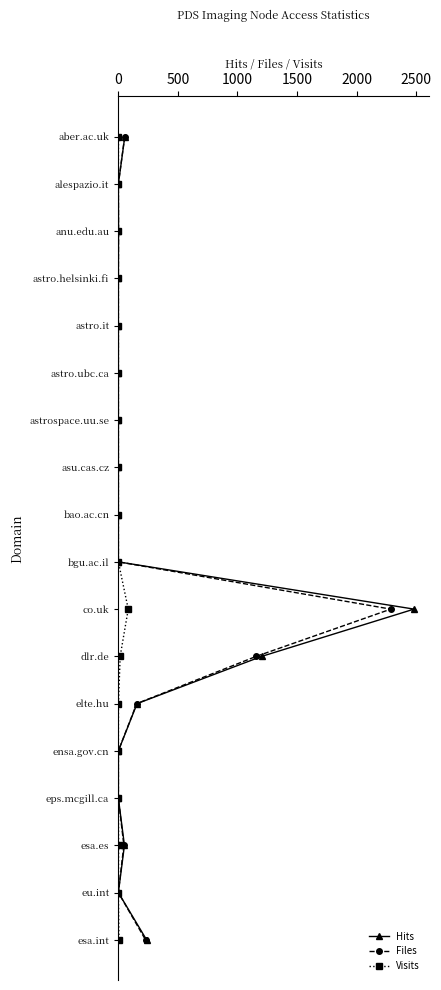

Is it true that Files equals 8 at 0?

False